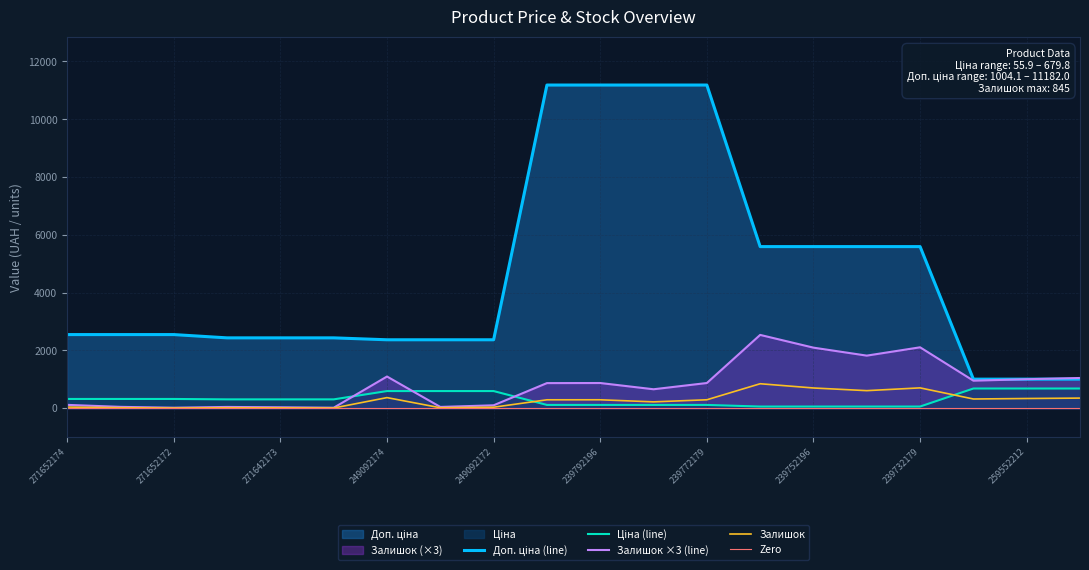

The Залишок ×3 (line) series shows 430.2 at 239792196. True or false?

False